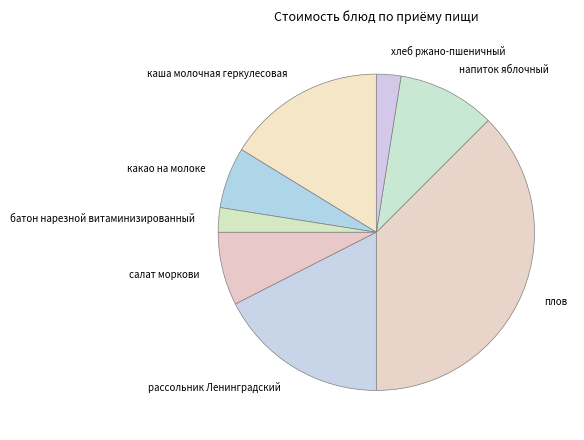

Which category has the biggest portion of the pie?

плов